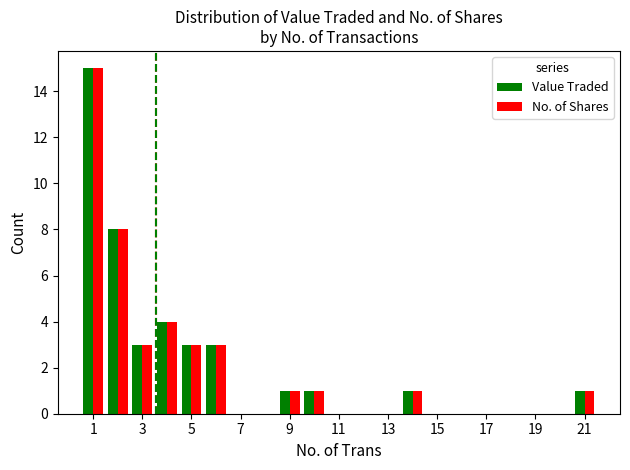

What is the maximum value for Value Traded?

15